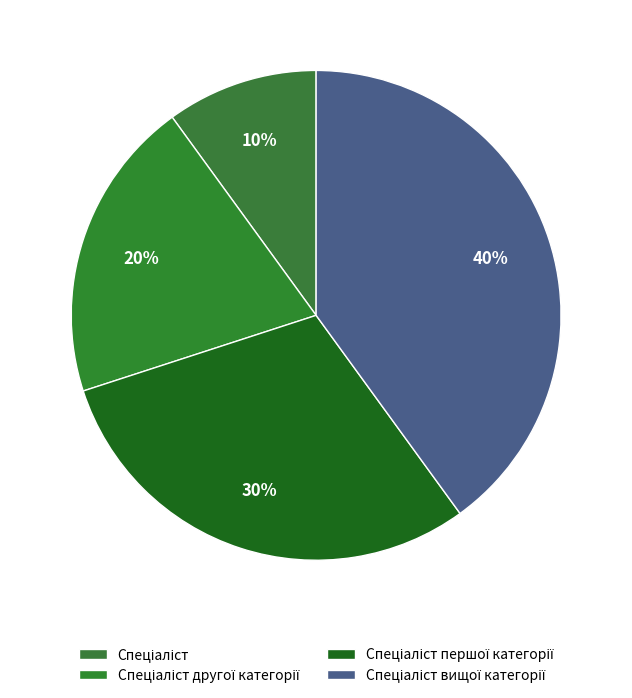

Rank the categories by value from highest to lowest.

Спеціаліст вищої категорії, Спеціаліст першої категорії, Спеціаліст другої категорії, Спеціаліст